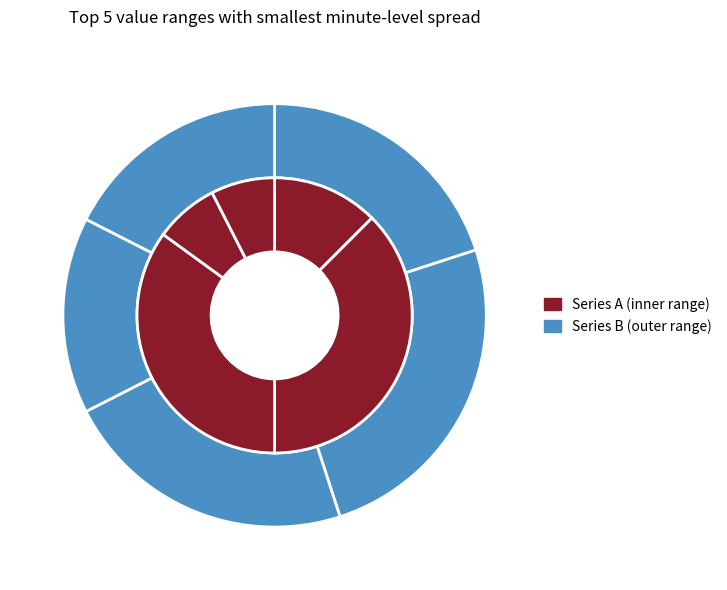

The Hour 0 (0.0-0.1) slice represents 21% of the pie. True or false?

False